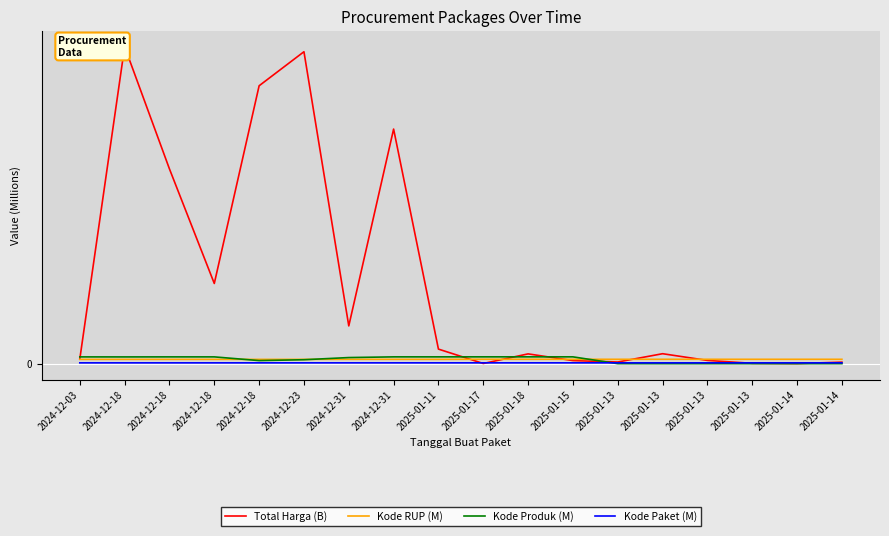

In Kode Produk (M), how many points are lower than both neighbors (excluding endpoints)?

3